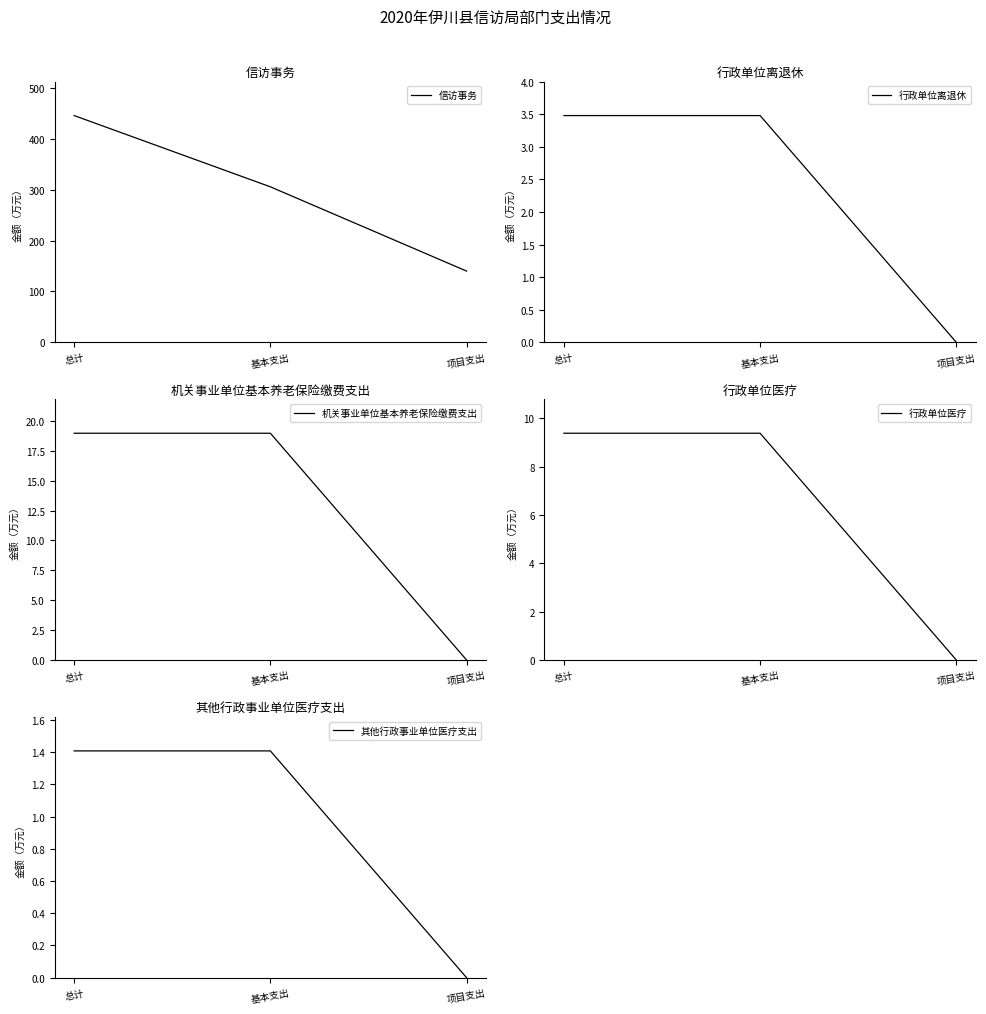

Count the number of data series in this chart.

5